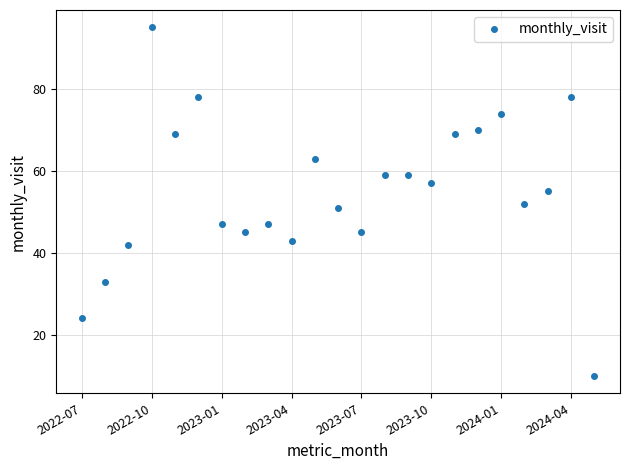

Does the chart display data point markers on the line(s)?

Yes